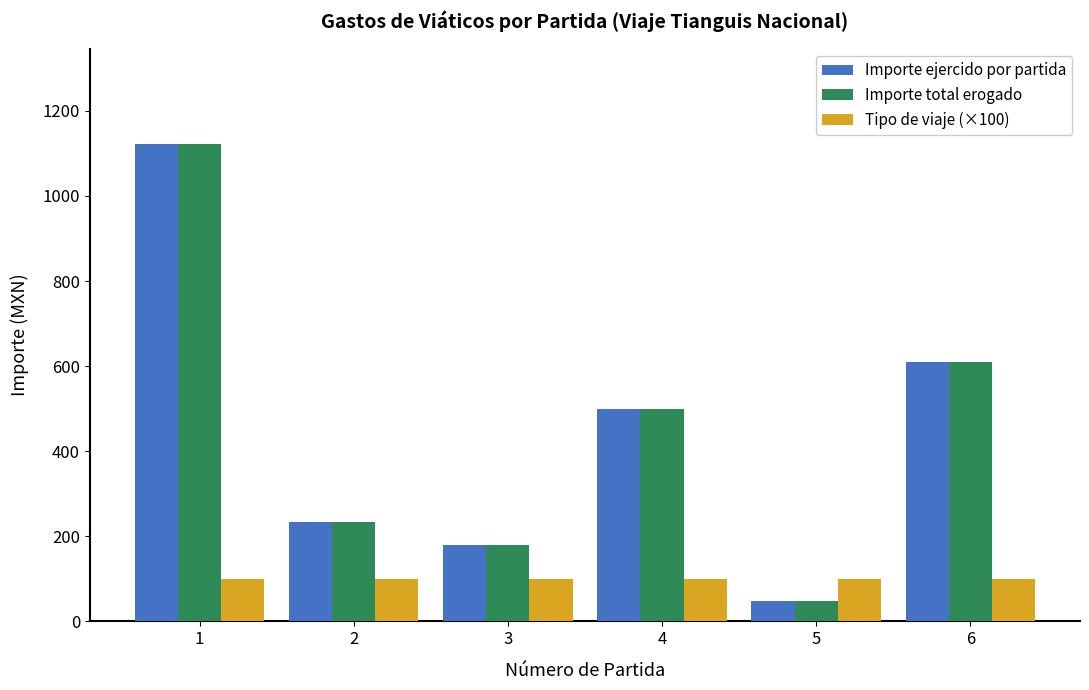

What is the total value across all series at 2?

568